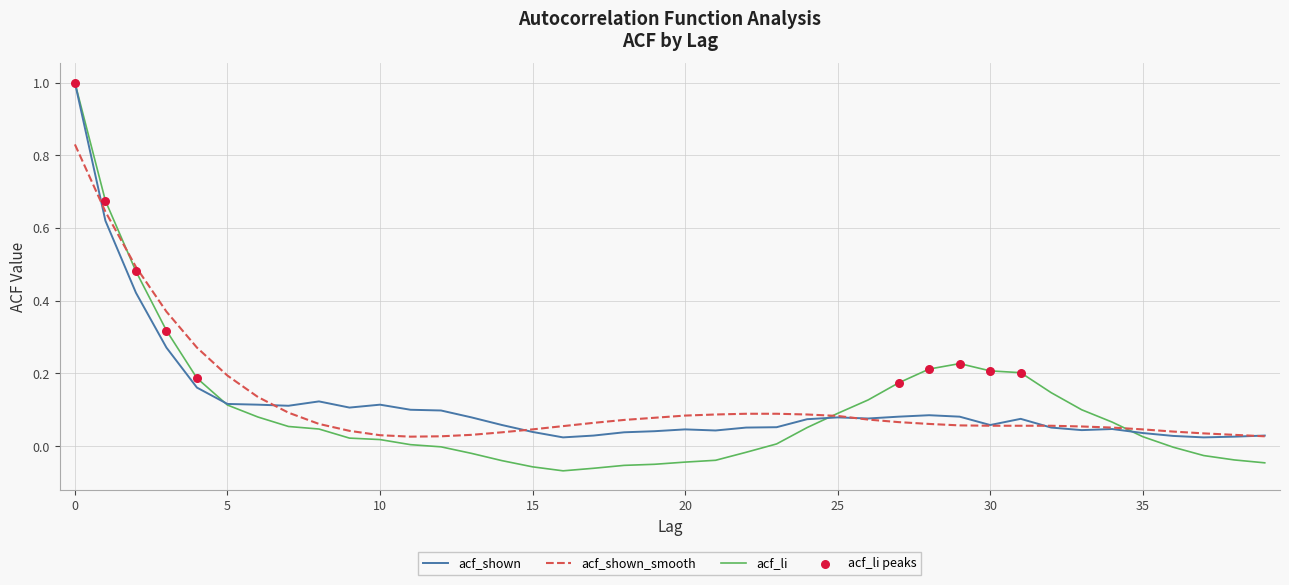

What is the maximum value shown in the chart?

1.0